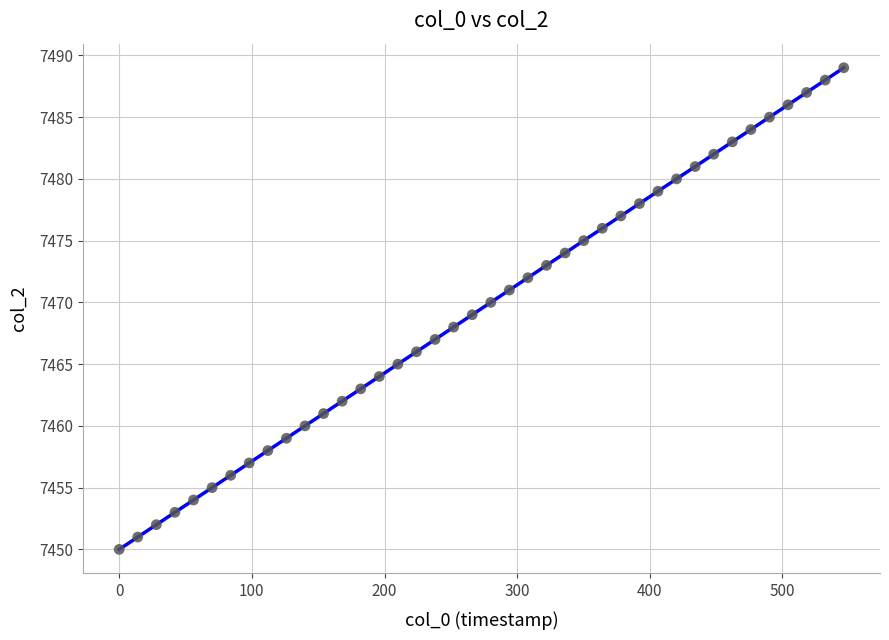

What is the range of Y values (max minus min)?

39